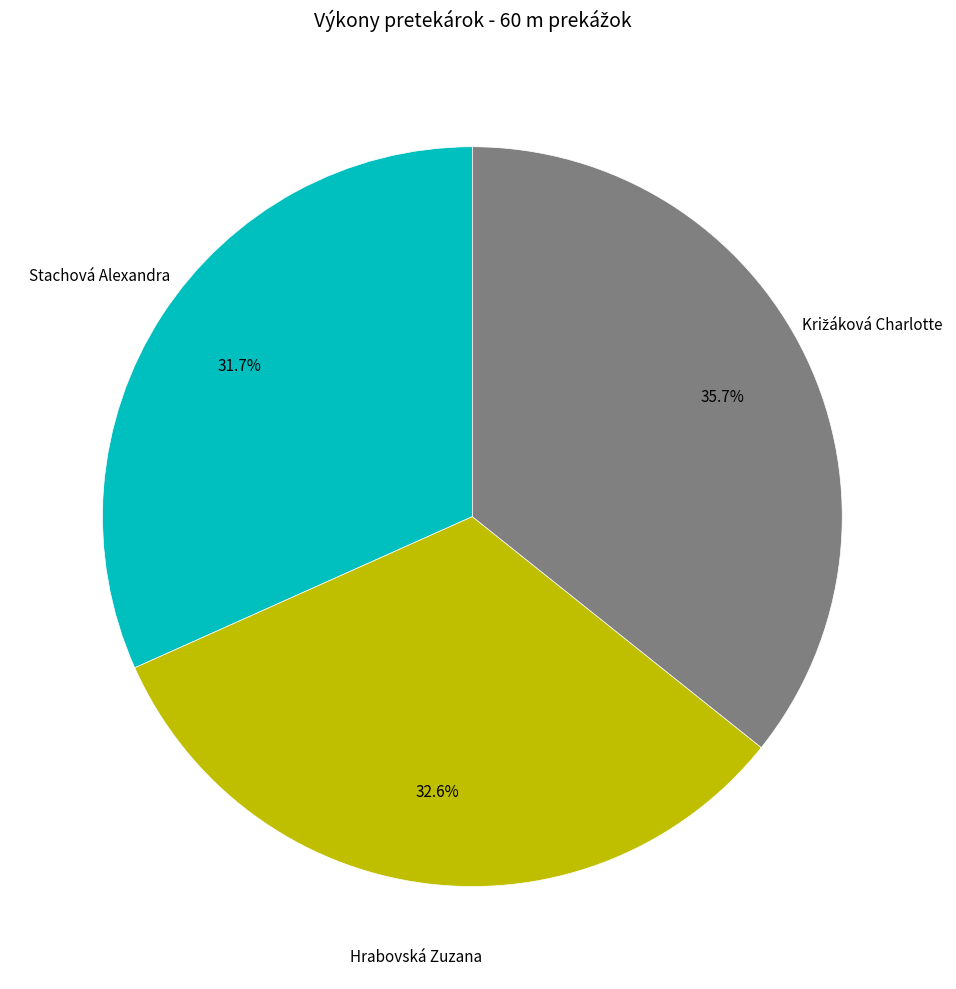

Does any single category account for the majority?

No